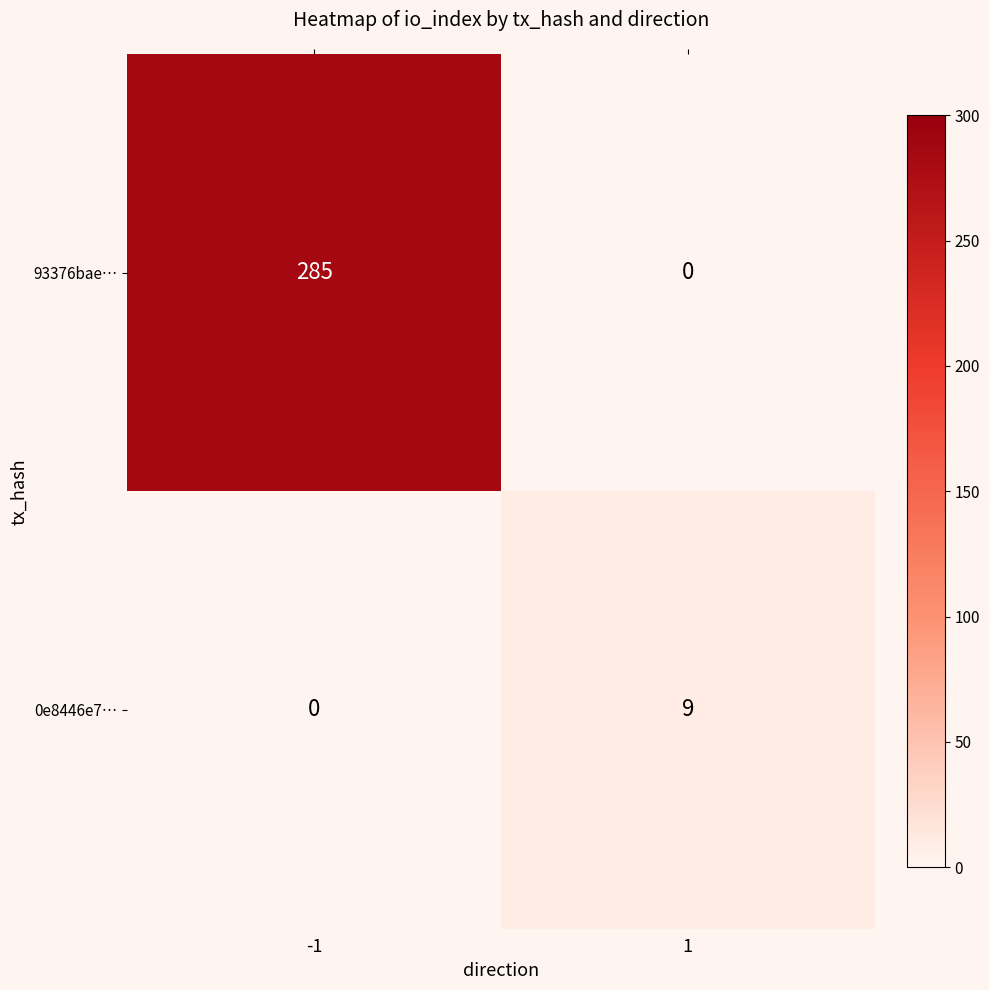

List the series in order of their peak value, highest first.

93376bae…, 0e8446e7…